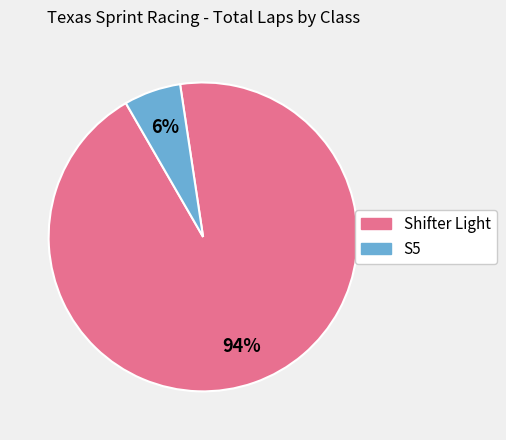

To the nearest percent, what is the difference between the largest and smallest slice percentages?

88%